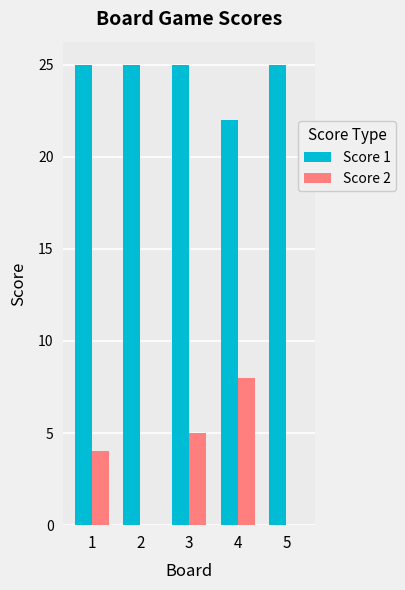

Which series has the largest range (max minus min)?

Score 2